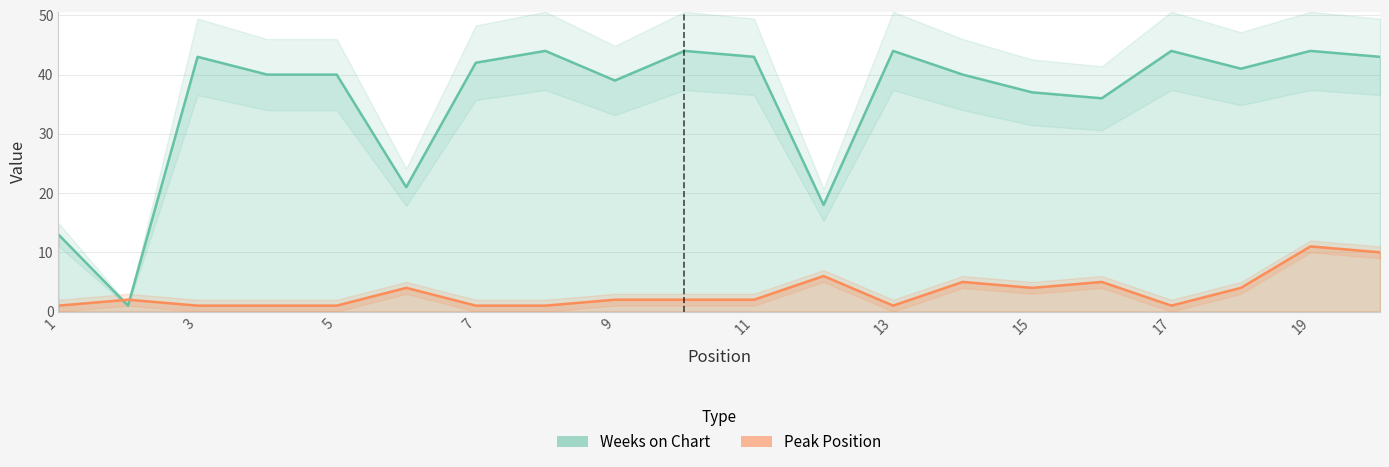

Does the chart display data point markers on the line(s)?

No